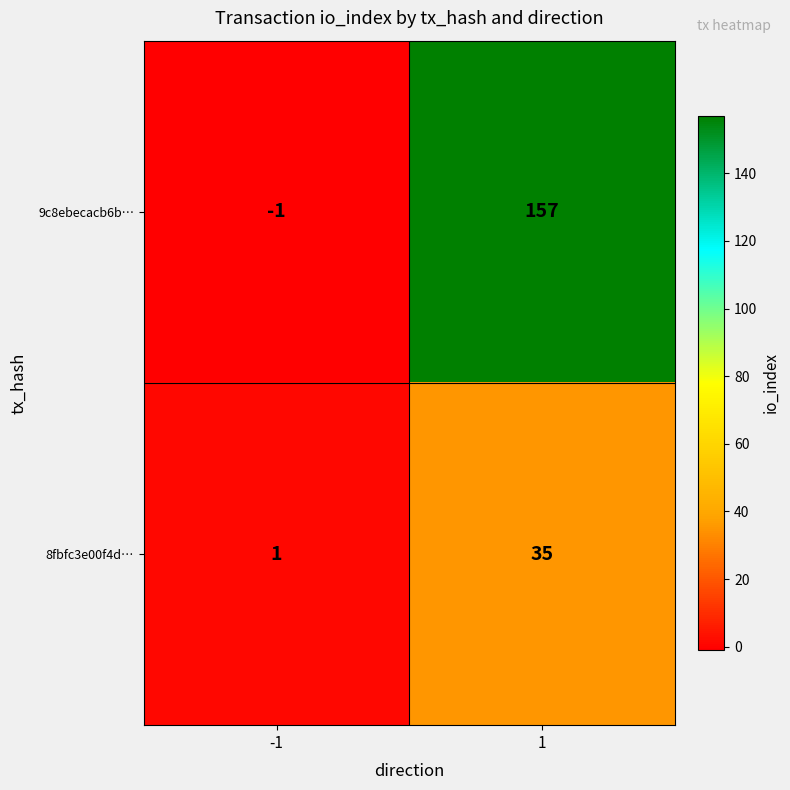

What is the maximum value shown in the chart?

157